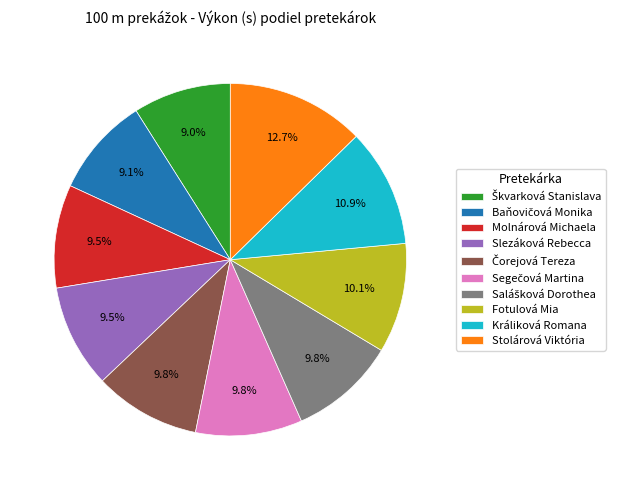

To the nearest percent, what is the average slice percentage?

10%